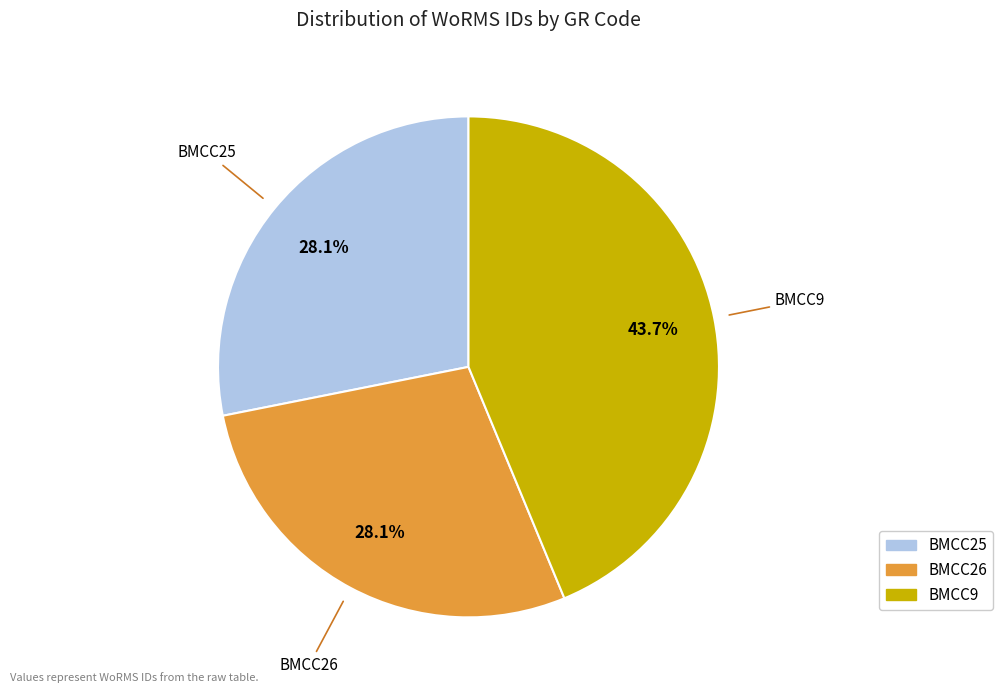

The BMCC26 slice represents 28% of the pie. True or false?

True